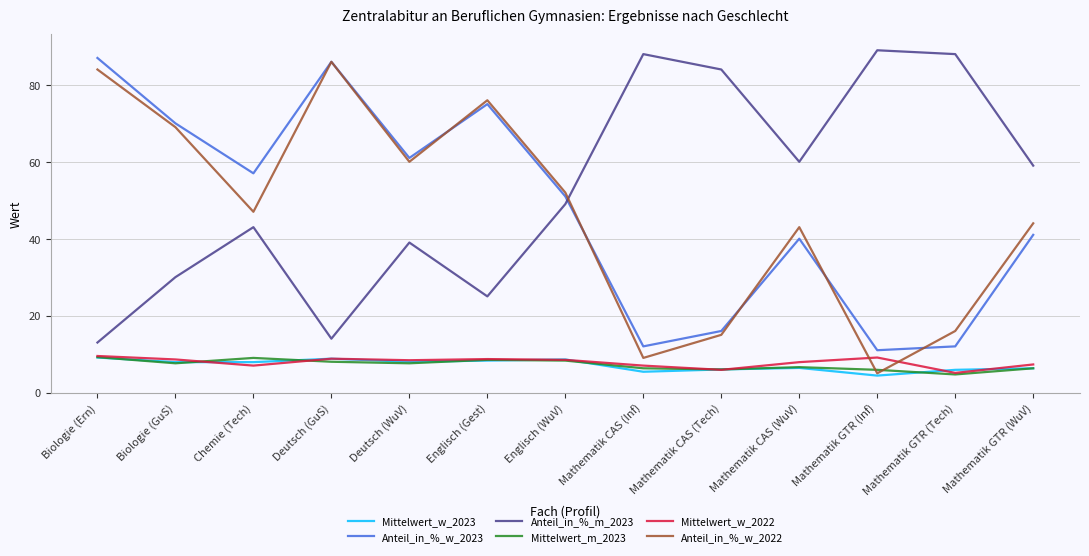

Where is the first local minimum for Mittelwert_w_2022?

Chemie (Tech)